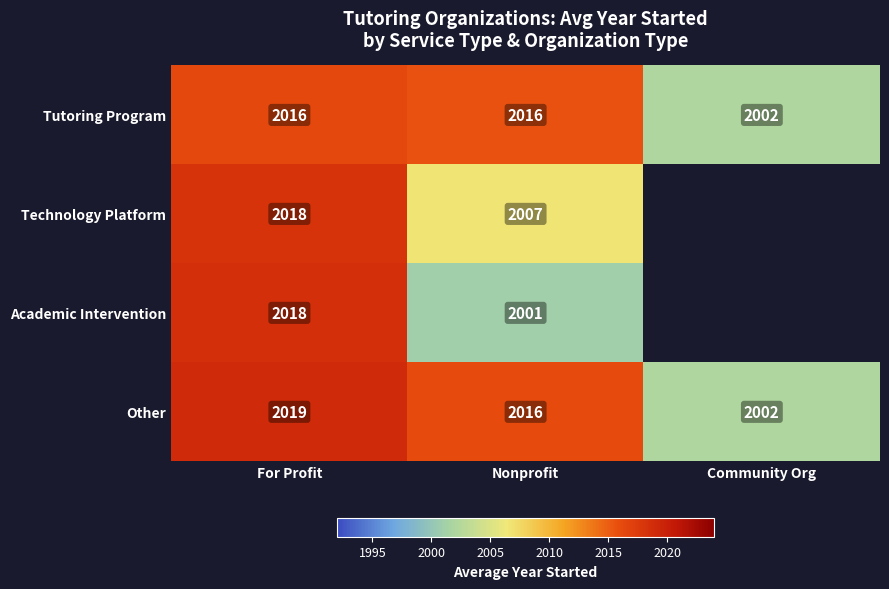

Is the value of Technology Platform at Nonprofit greater than the value of Other at For Profit?

No